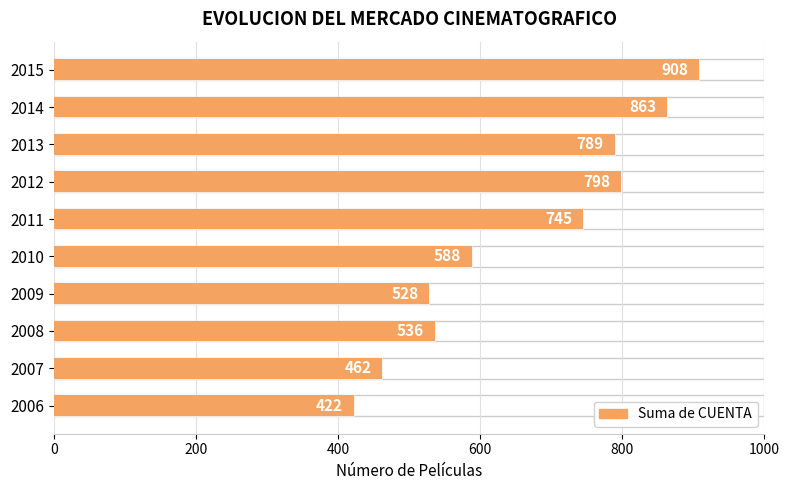

What is the difference between the maximum and second lowest values in the Suma de CUENTA series?

446